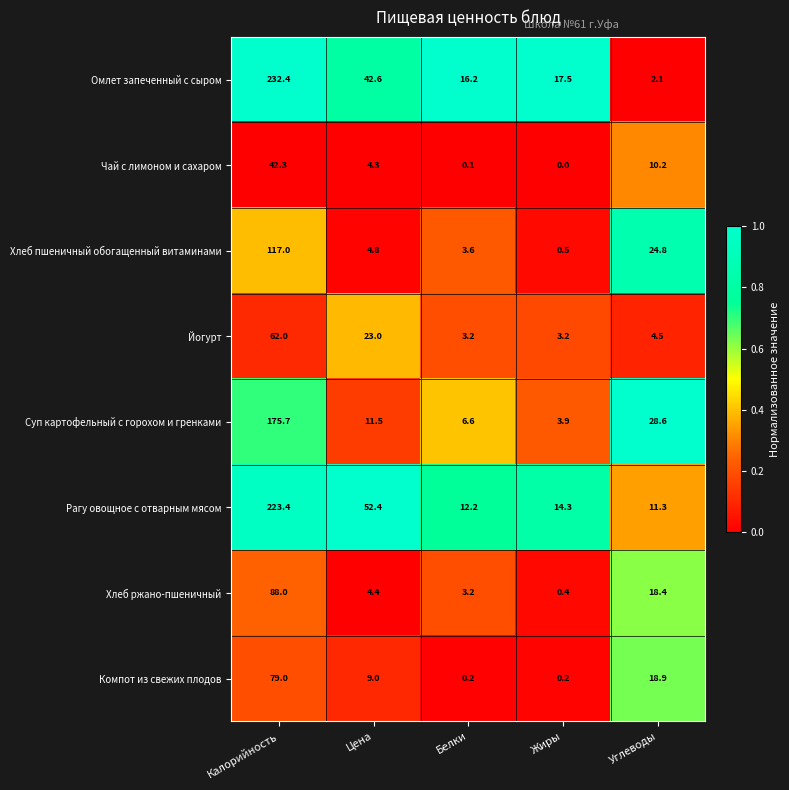

Which series has the largest total across all categories?

Рагу овощное с отварным мясом